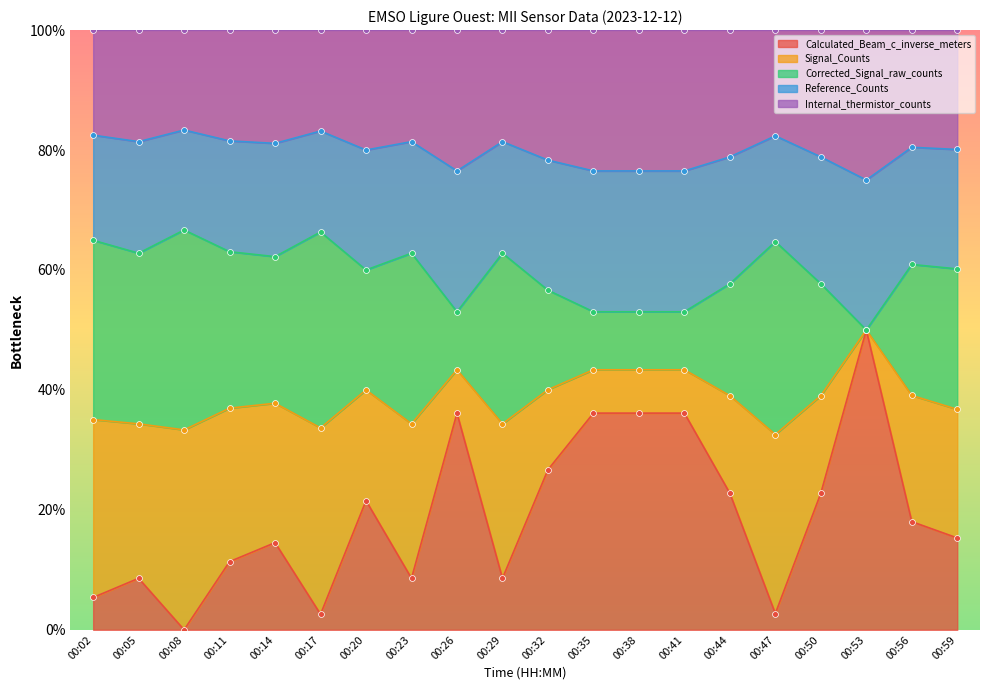

The Calculated_Beam_c_inverse_meters series shows 8.6 at 00:29. True or false?

True